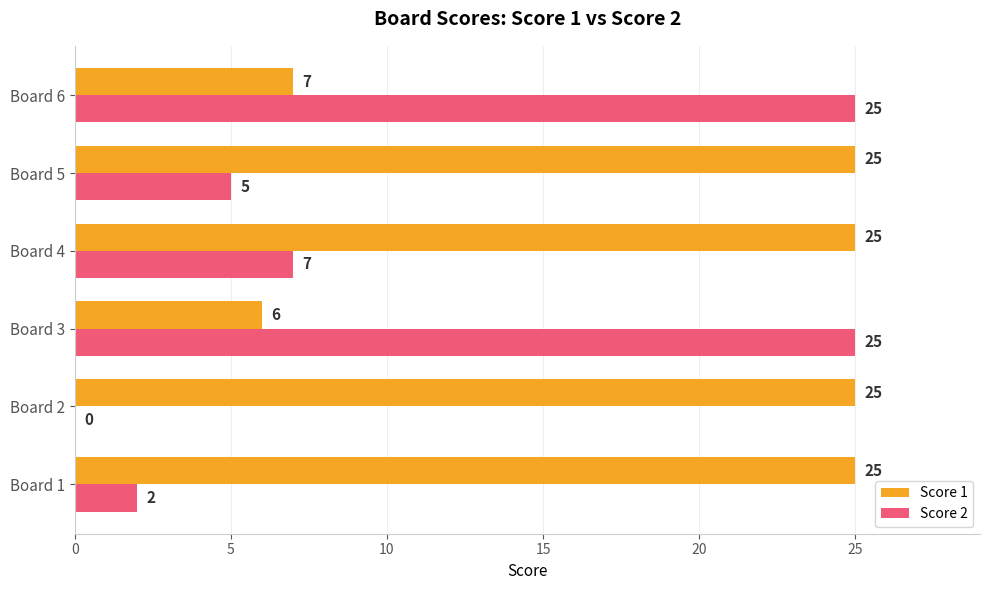

Which series has the largest total across all categories?

Score 1